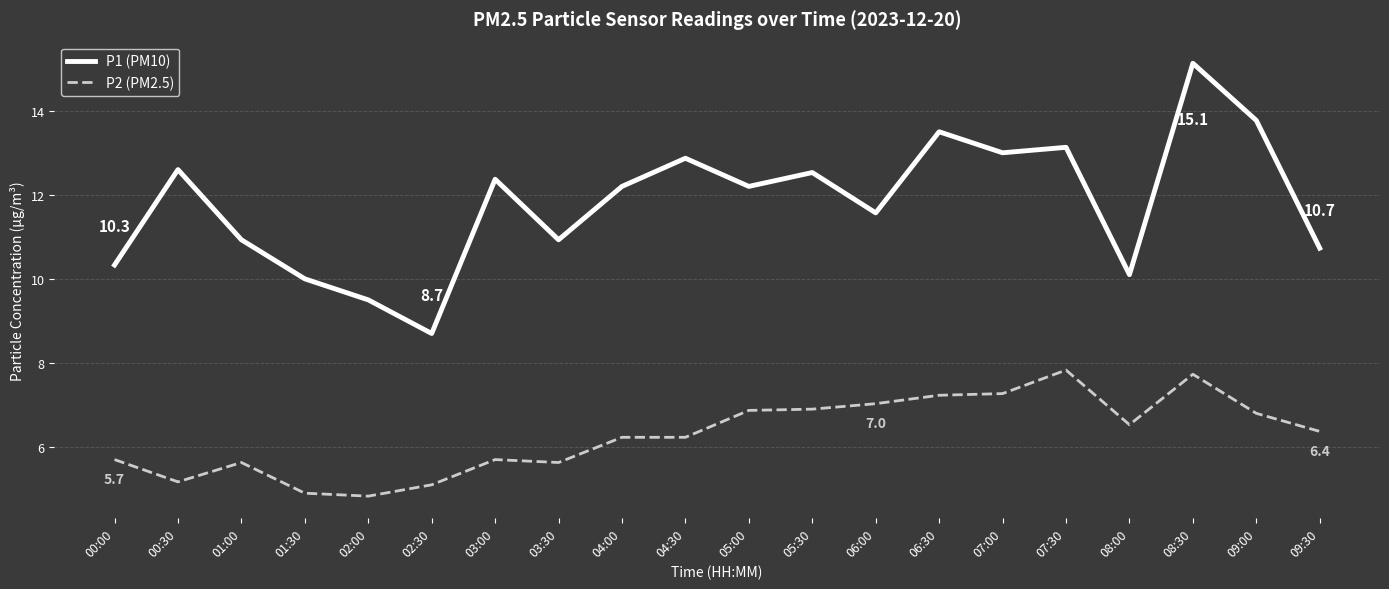

Which series changed the most between 05:00 and 08:00?

P1 (PM10)